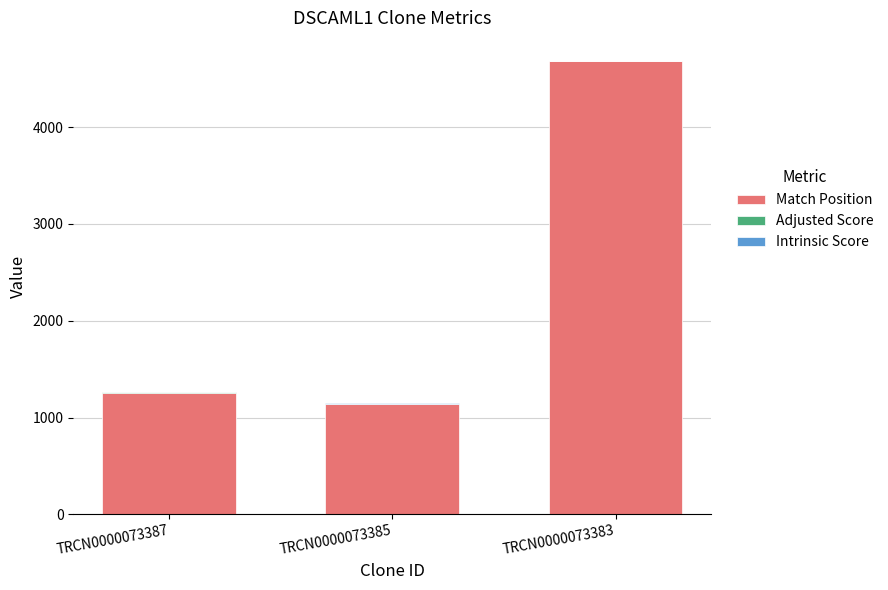

At which category is the sum across all series the highest?

TRCN0000073383